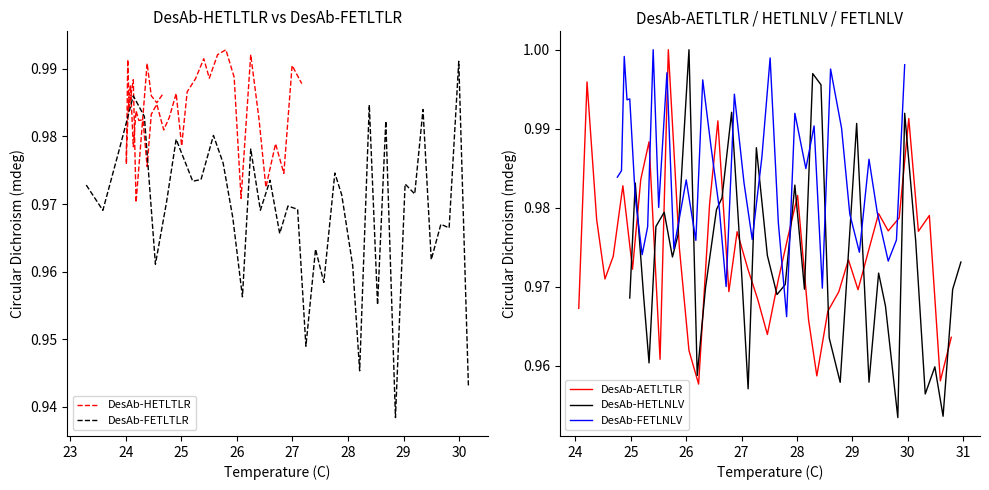

List the series in order of their peak value, lowest first.

DesAb-FETLTLR, DesAb-HETLTLR, DesAb-AETLTLR, DesAb-HETLNLV, DesAb-FETLNLV